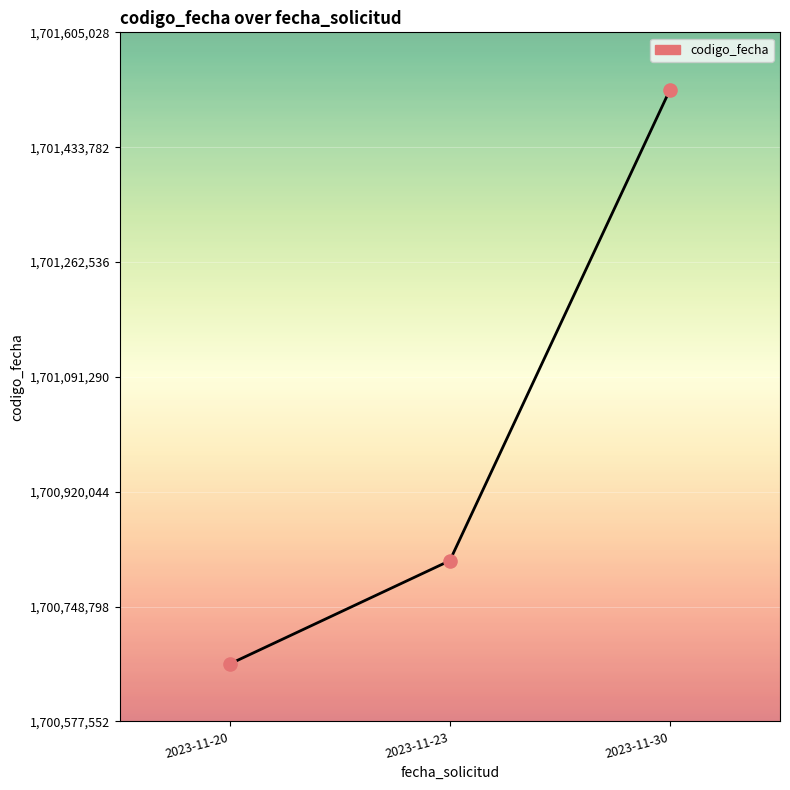

What is the change in value from 2023-11-20 to 2023-11-30?

+856230